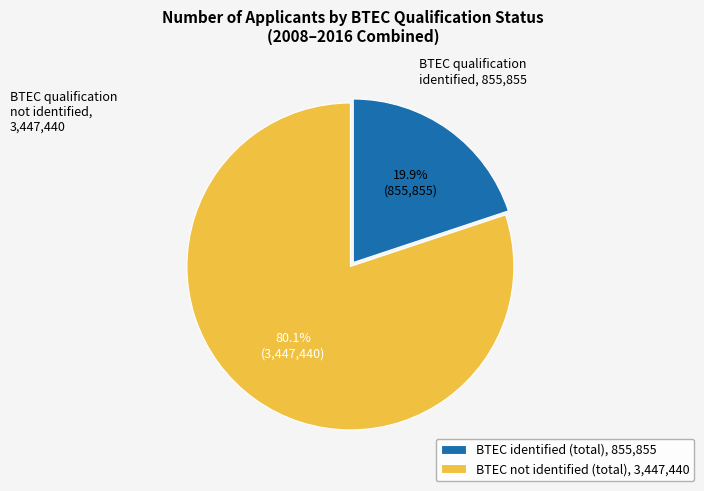

Rank the categories by value from highest to lowest.

BTEC not identified (total), 3,447,440, BTEC identified (total), 855,855